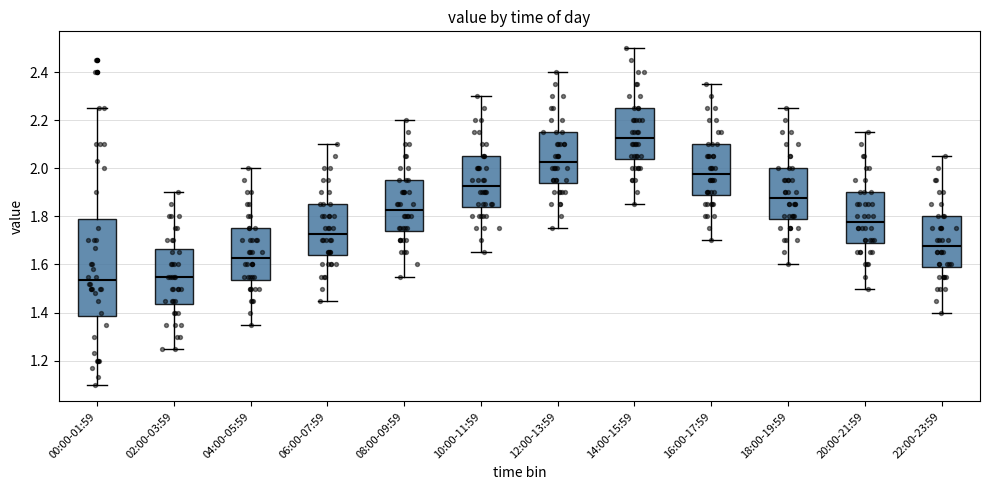

Reading left to right, read every box against the y-axis: the position of its median line, the range the box covers, and the ends of its whiskers. The values are not printed on the chart, so give them approximately, as read against the axis.

00:00-01:59: median 1.54, box 1.38 to 1.78, whiskers 1.10 to 2.26
02:00-03:59: median 1.56, box 1.44 to 1.66, whiskers 1.26 to 1.90
04:00-05:59: median 1.62, box 1.54 to 1.76, whiskers 1.36 to 2.00
06:00-07:59: median 1.72, box 1.64 to 1.86, whiskers 1.46 to 2.10
08:00-09:59: median 1.82, box 1.74 to 1.96, whiskers 1.56 to 2.20
10:00-11:59: median 1.92, box 1.84 to 2.06, whiskers 1.66 to 2.30
12:00-13:59: median 2.02, box 1.94 to 2.16, whiskers 1.76 to 2.40
14:00-15:59: median 2.12, box 2.04 to 2.26, whiskers 1.86 to 2.50
16:00-17:59: median 1.98, box 1.88 to 2.10, whiskers 1.70 to 2.36
18:00-19:59: median 1.88, box 1.78 to 2.00, whiskers 1.60 to 2.26
20:00-21:59: median 1.78, box 1.68 to 1.90, whiskers 1.50 to 2.16
22:00-23:59: median 1.68, box 1.58 to 1.80, whiskers 1.40 to 2.06